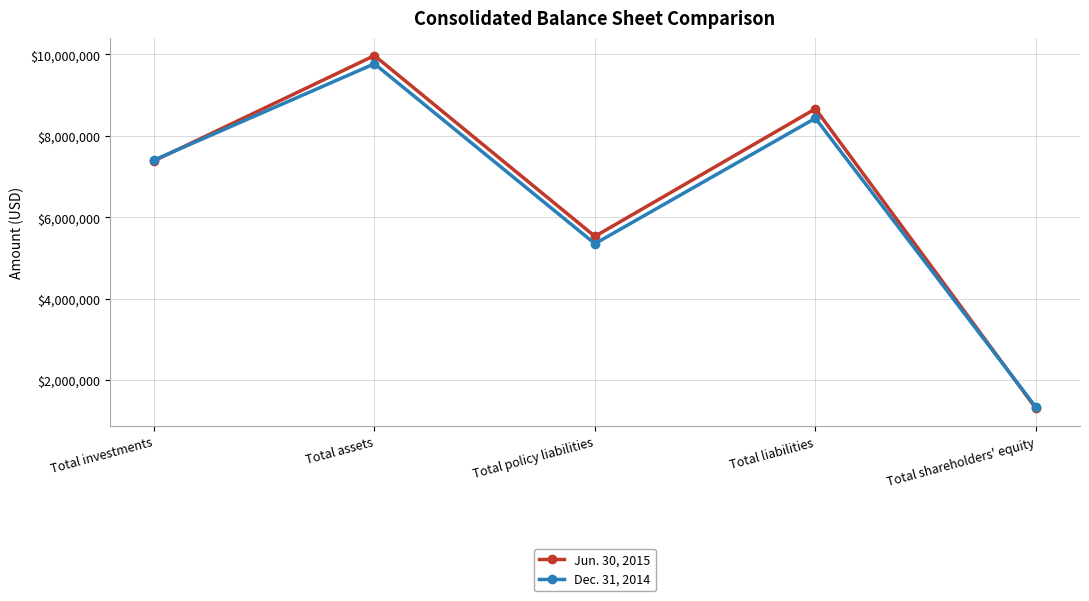

How many values in the Jun. 30, 2015 series are below 7385105?

2